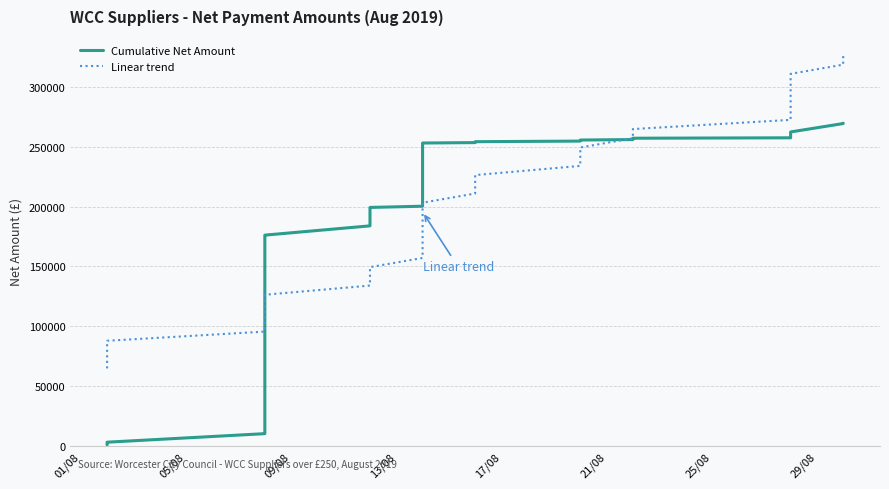

Does the chart display data point markers on the line(s)?

No